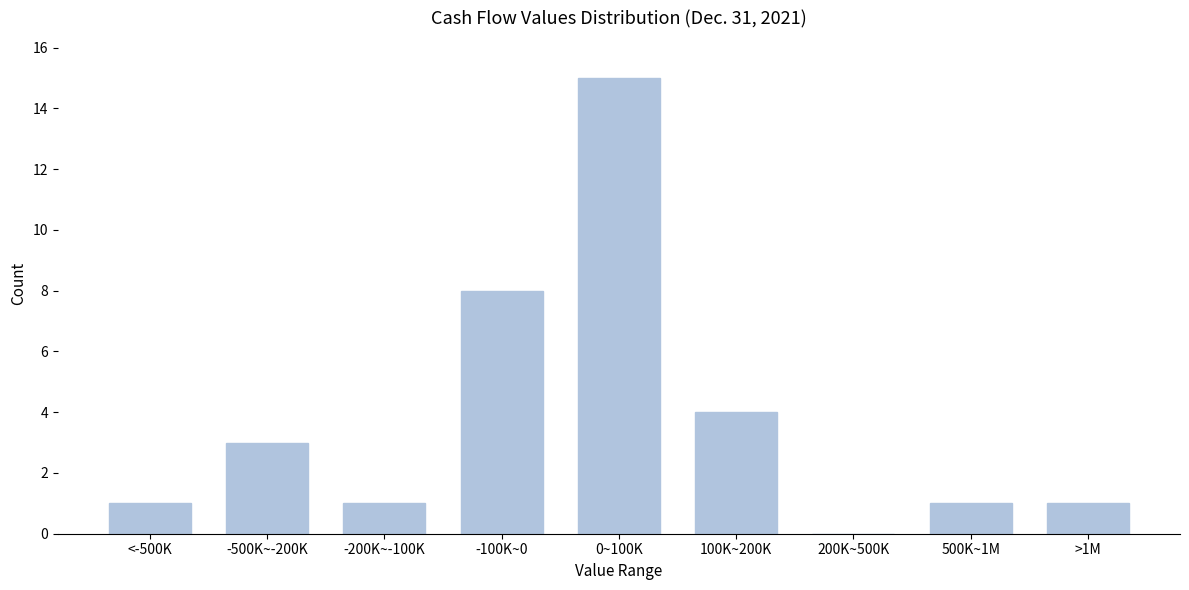

Reading left to right, list all the values displayed in this chart.

<-500K=1	-500K~-200K=3	-200K~-100K=1	-100K~0=8	0~100K=15	100K~200K=4	200K~500K=0	500K~1M=1	>1M=1